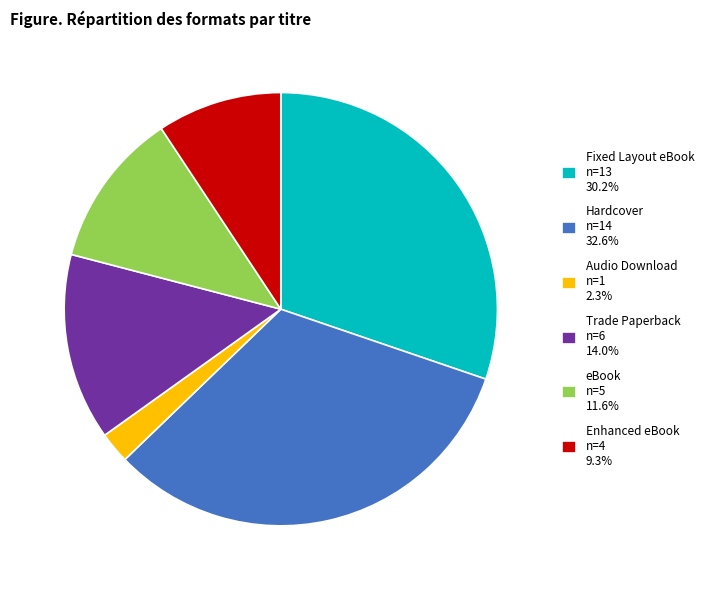

Is there any slice that represents more than half of the pie?

No